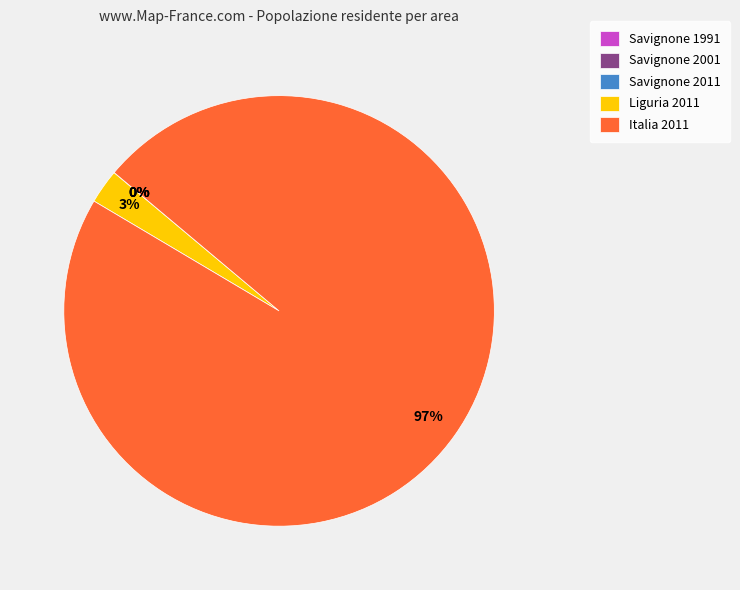

The Italia 2011 slice represents 90% of the pie. True or false?

False